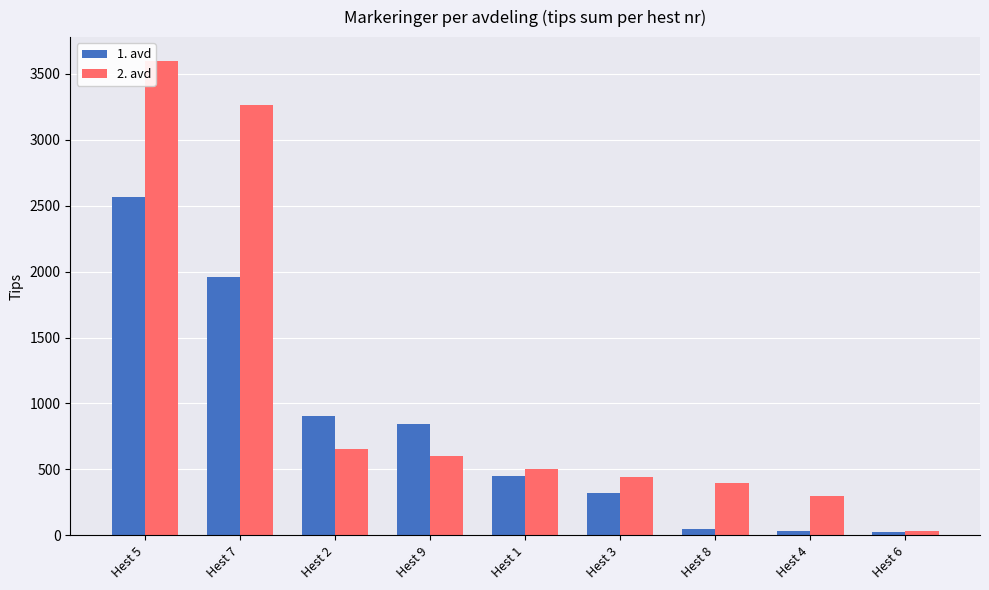

How many data points does each series have?

9